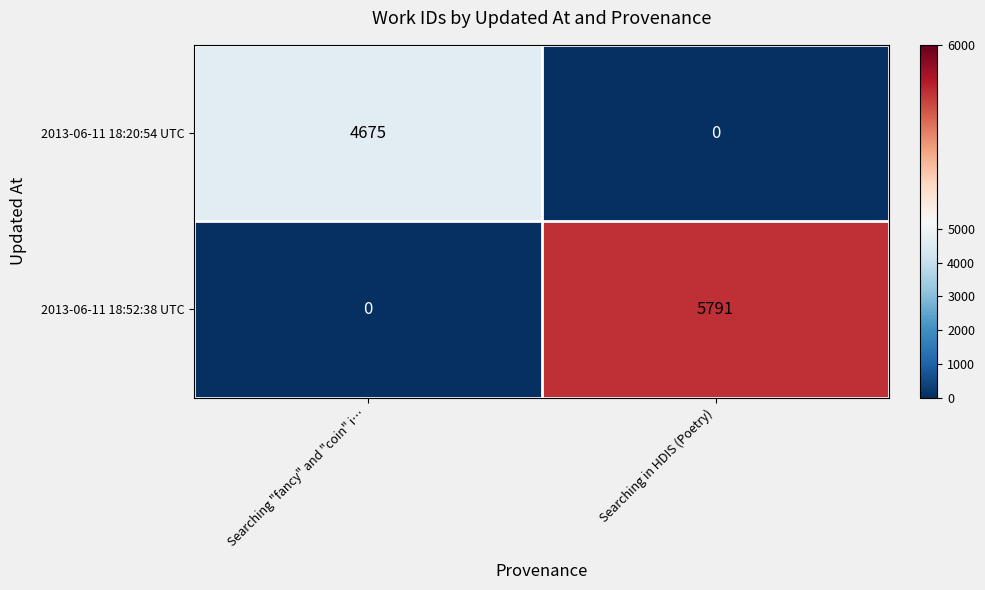

What is the difference between the 2013-06-11 18:52:38 UTC values at Searching in HDIS (Poetry) and Searching "fancy" and "coin" i…?

5791